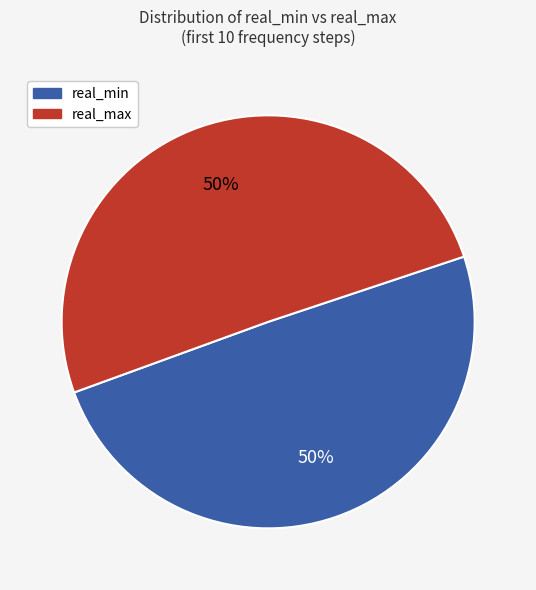

Approximately how many times larger is the value at real_max compared to real_min?

1.0